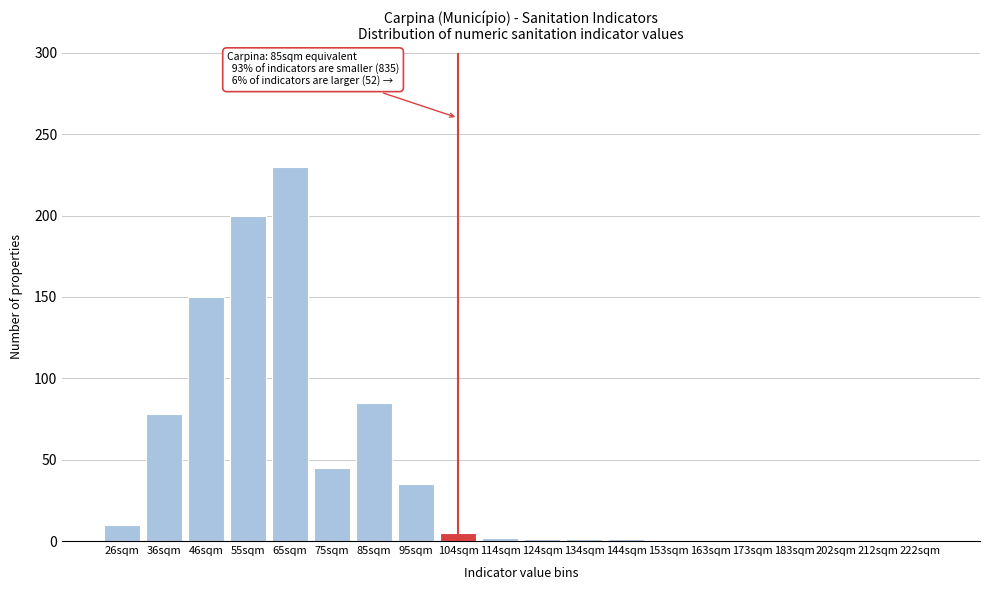

What is the approximate value at 75sqm, to the nearest 50?

50